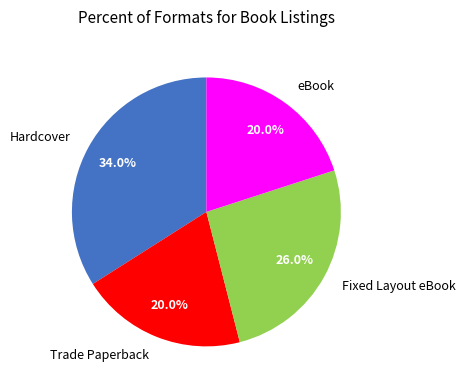

What percentage is the Fixed Layout eBook slice, to the nearest percent?

26%